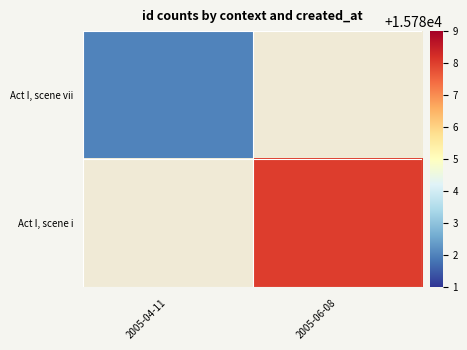

List the series in order of their peak value, lowest first.

Act I, scene vii, Act I, scene i